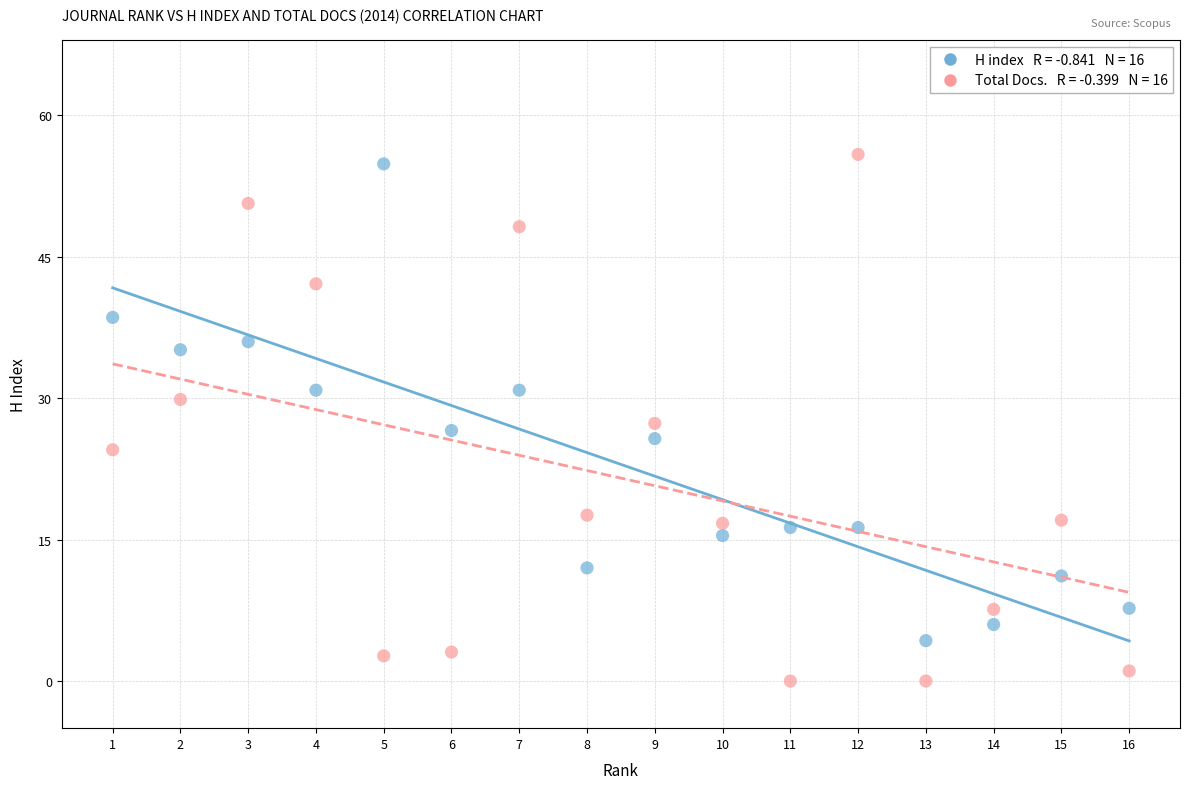

Across all data points, what is the range of Y values (max minus min)?

55.9